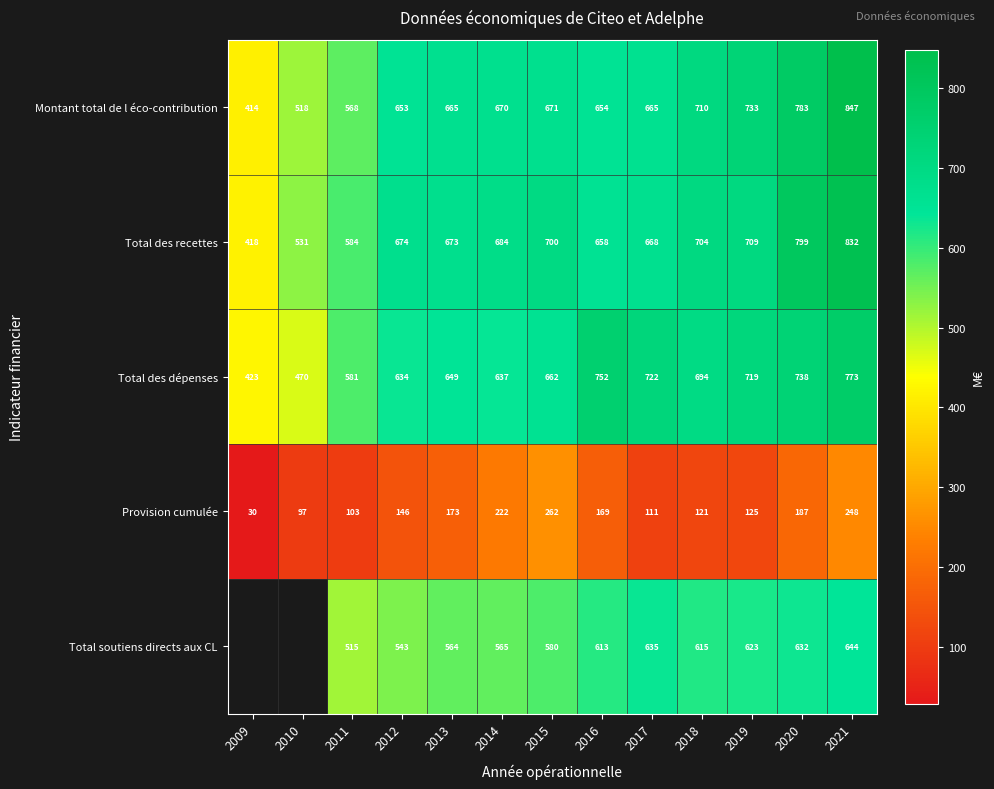

Between 2013 and 2018, which series saw the biggest shift?

Provision cumulée